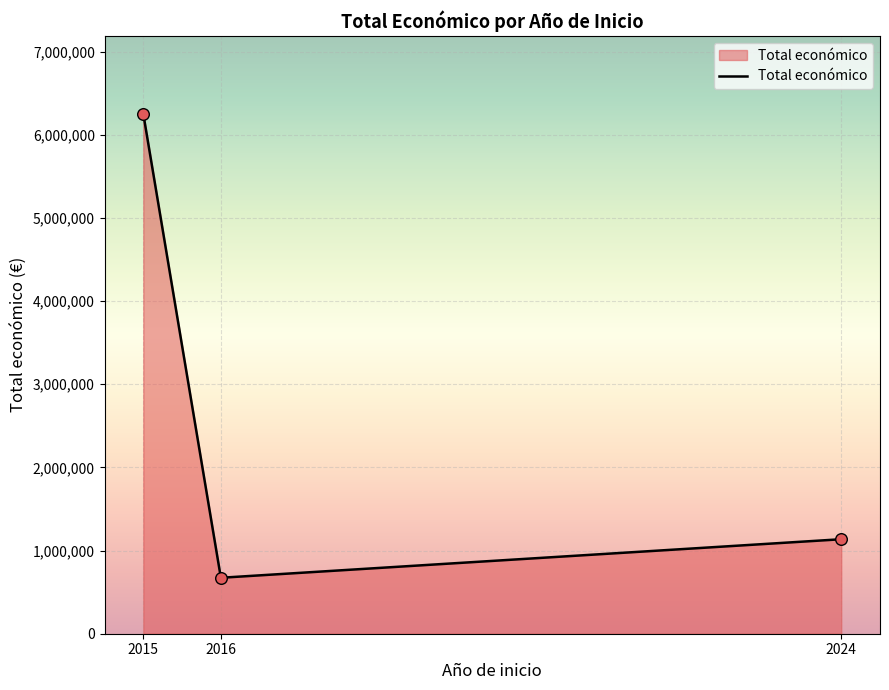

What is the change in value from 2015 to 2024?

-5113110